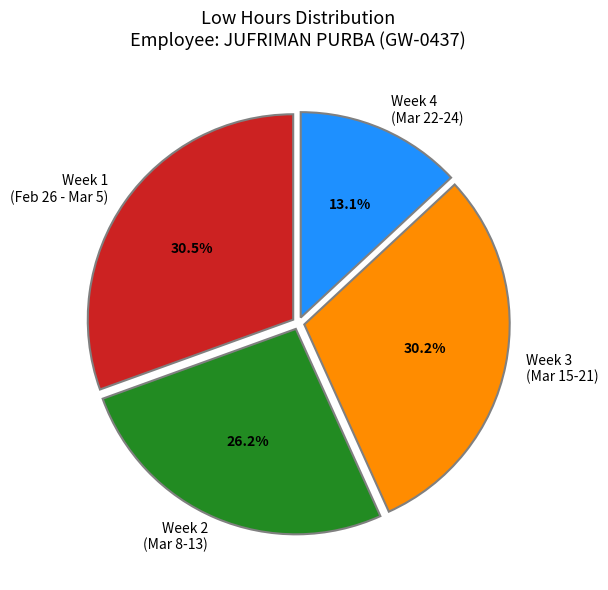

Which category has the smallest portion of the pie?

Week 4 (Mar 22-24)